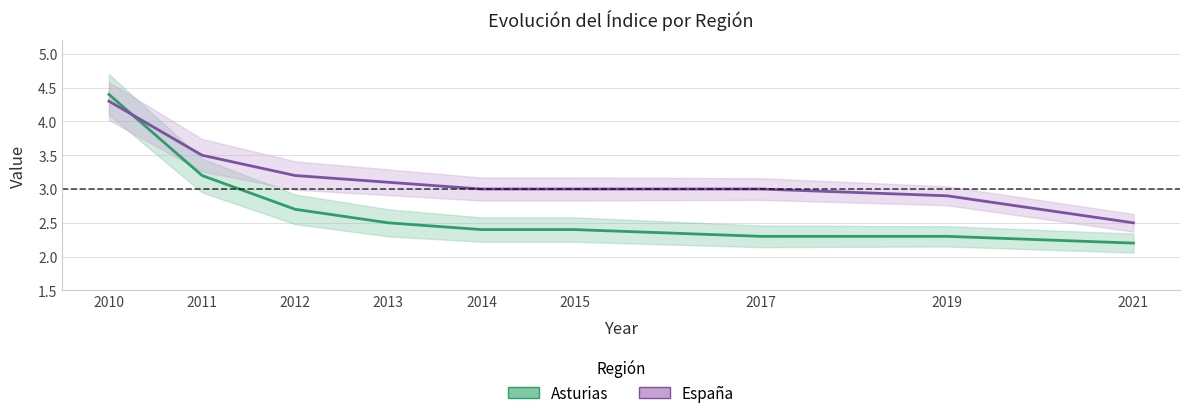

The value of Asturias at 2010 is 6.3. True or false?

False